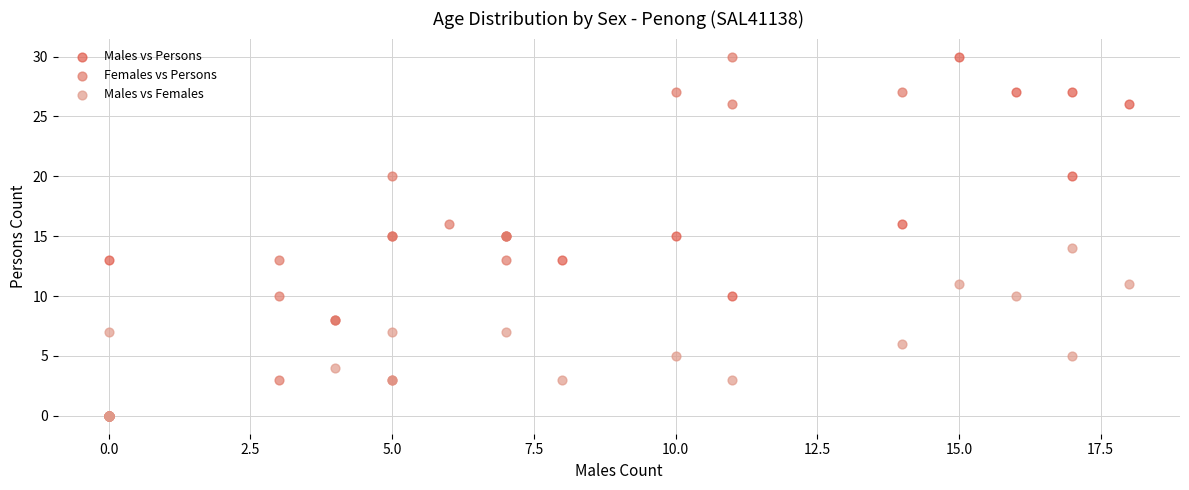

What are all the series names shown in the legend?

Males vs Persons, Females vs Persons, Males vs Females